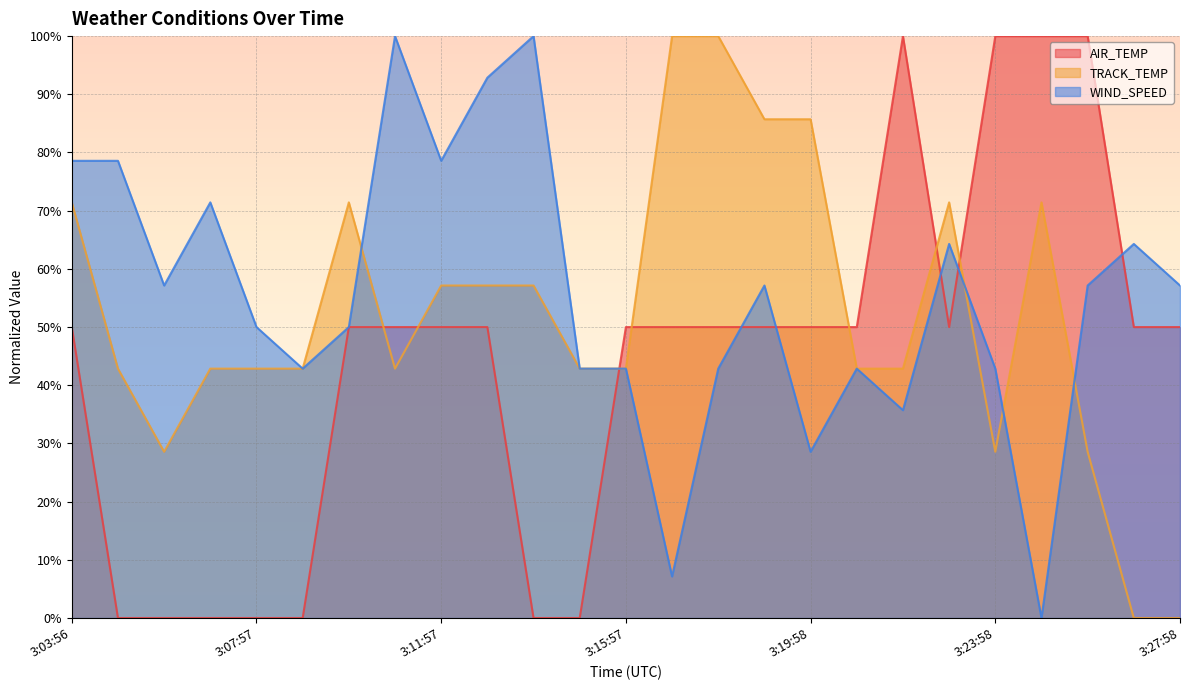

Where do AIR_TEMP and TRACK_TEMP first cross each other?

3:09:57 and 3:10:57